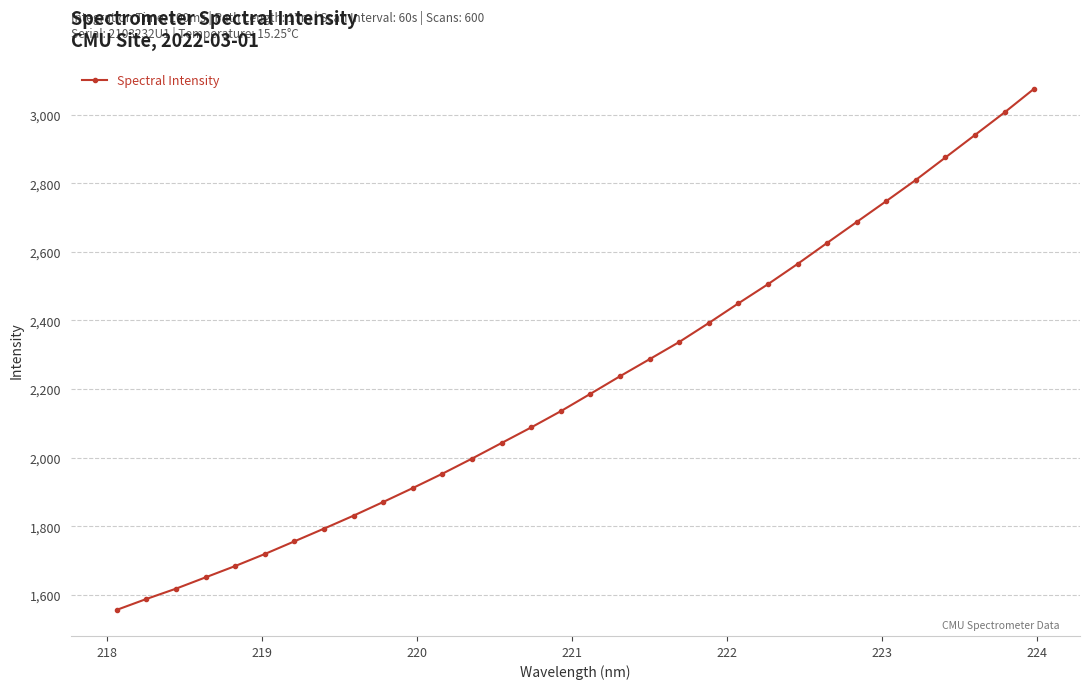

How many distinct data groups are displayed?

1